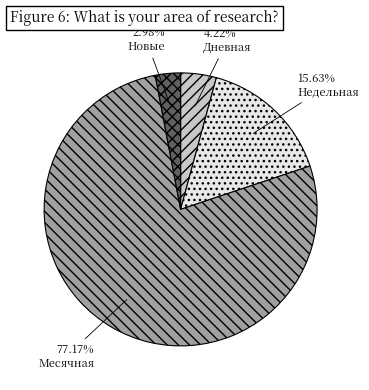

Do Дневная and Месячная together represent more than half of the pie?

Yes